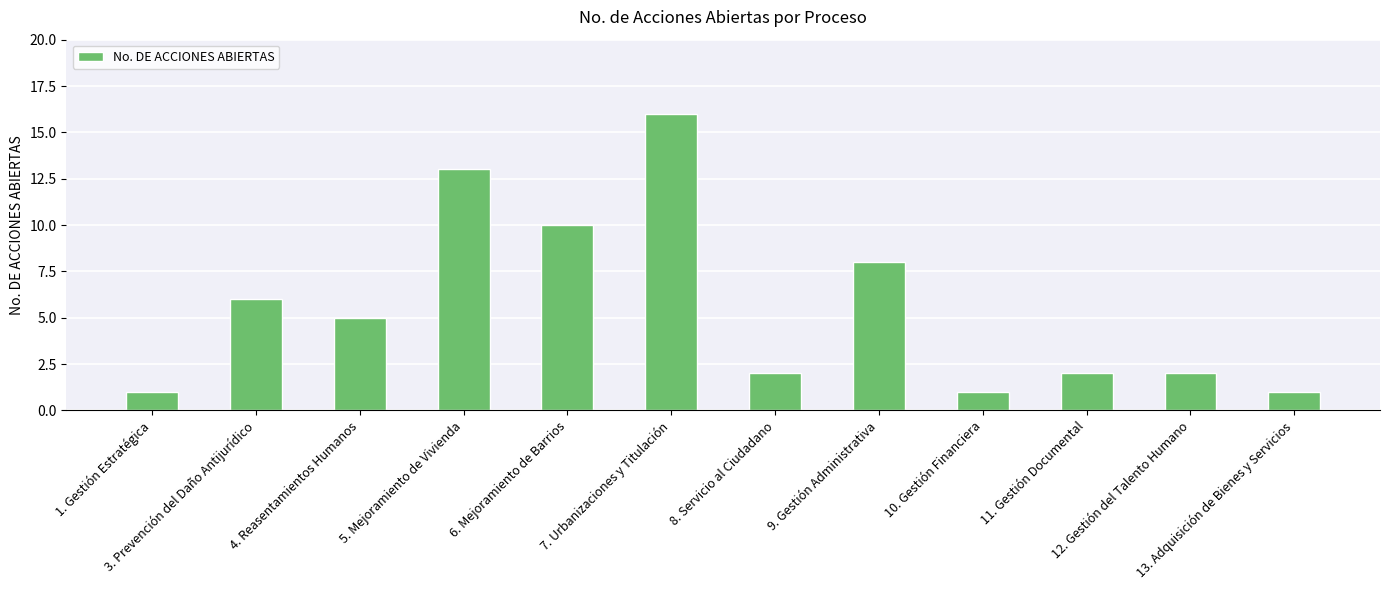

What is the label of the 6th bar from the right?

8. Servicio al Ciudadano